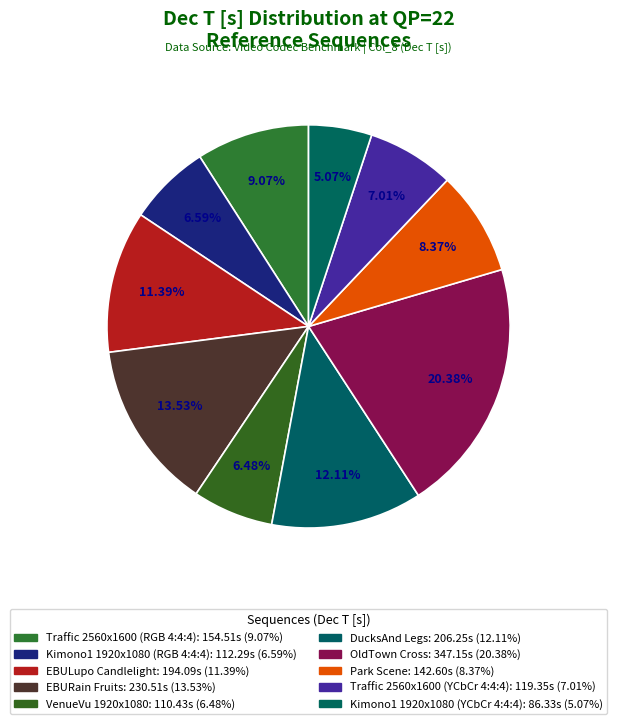

Count the number of slices in the pie.

10